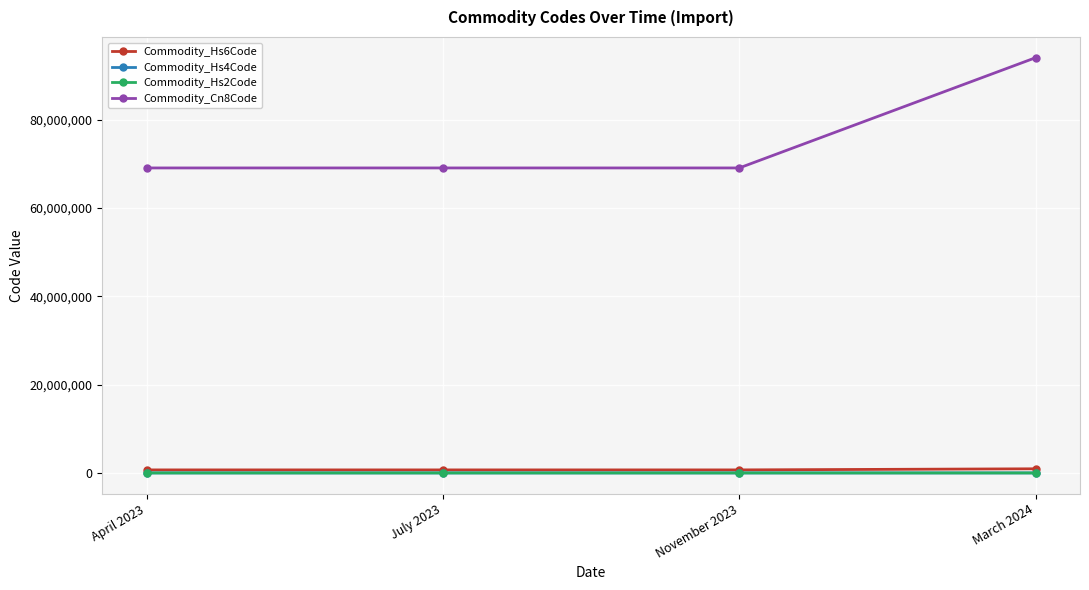

True or false: Commodity_Hs6Code has more than 2 interior local peaks.

False